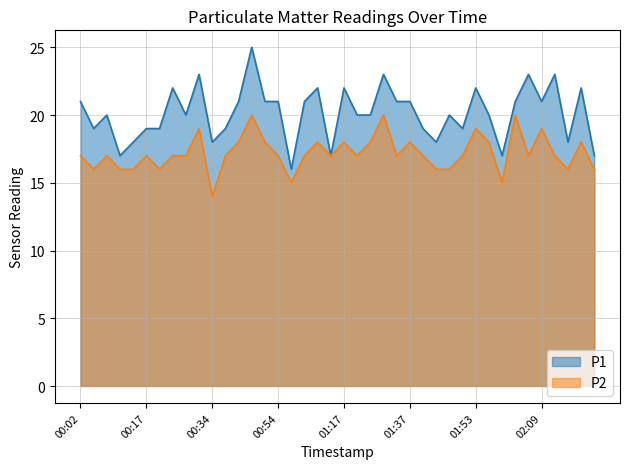

True or false: P2 and P1 cross at least once.

False